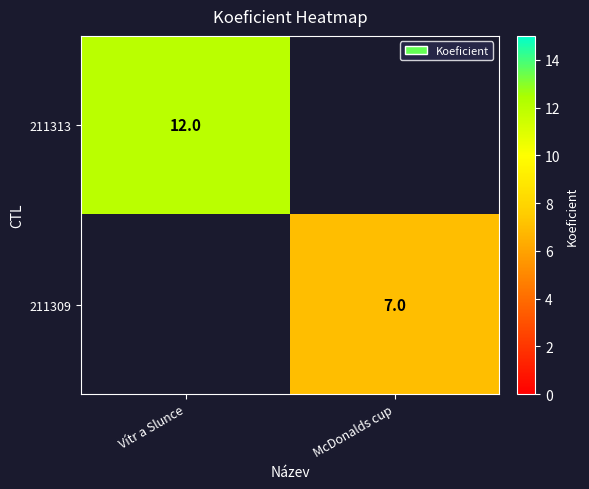

Which category has the lowest value across all series?

McDonalds cup